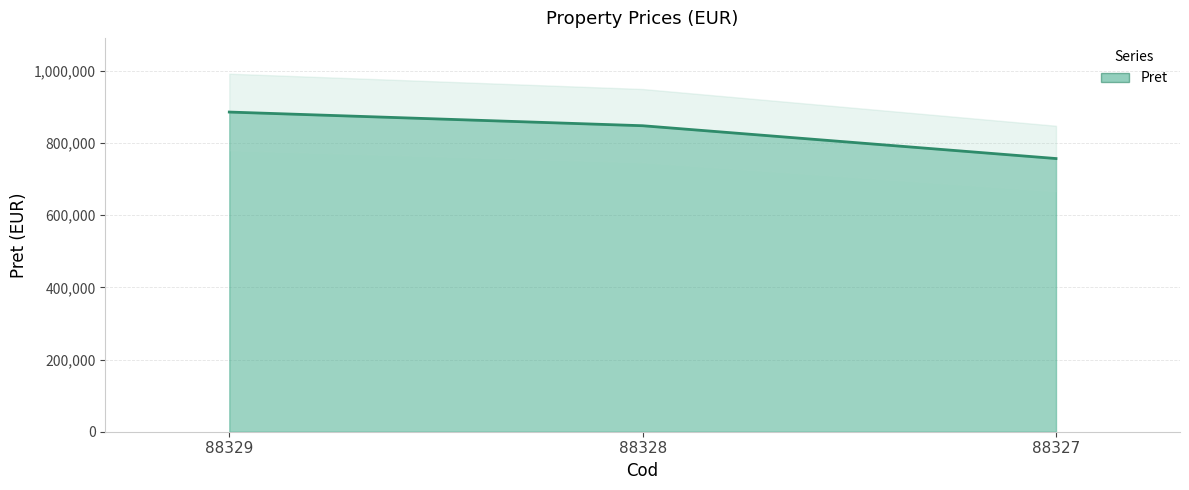

What is the sum of the values at 88329 and 88328?

1733114